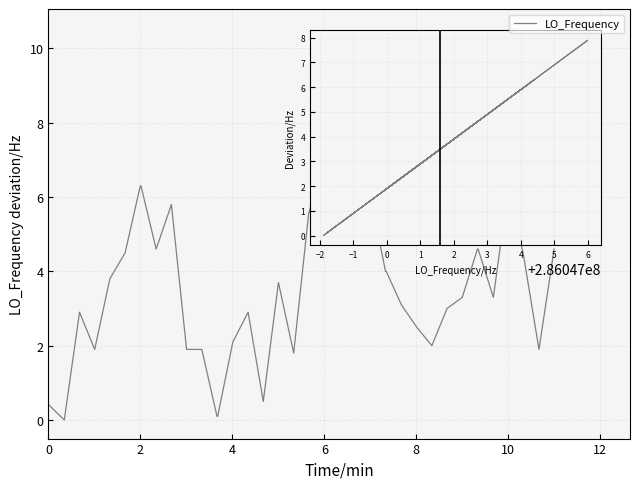

What is the difference between the maximum and minimum values?

7.9